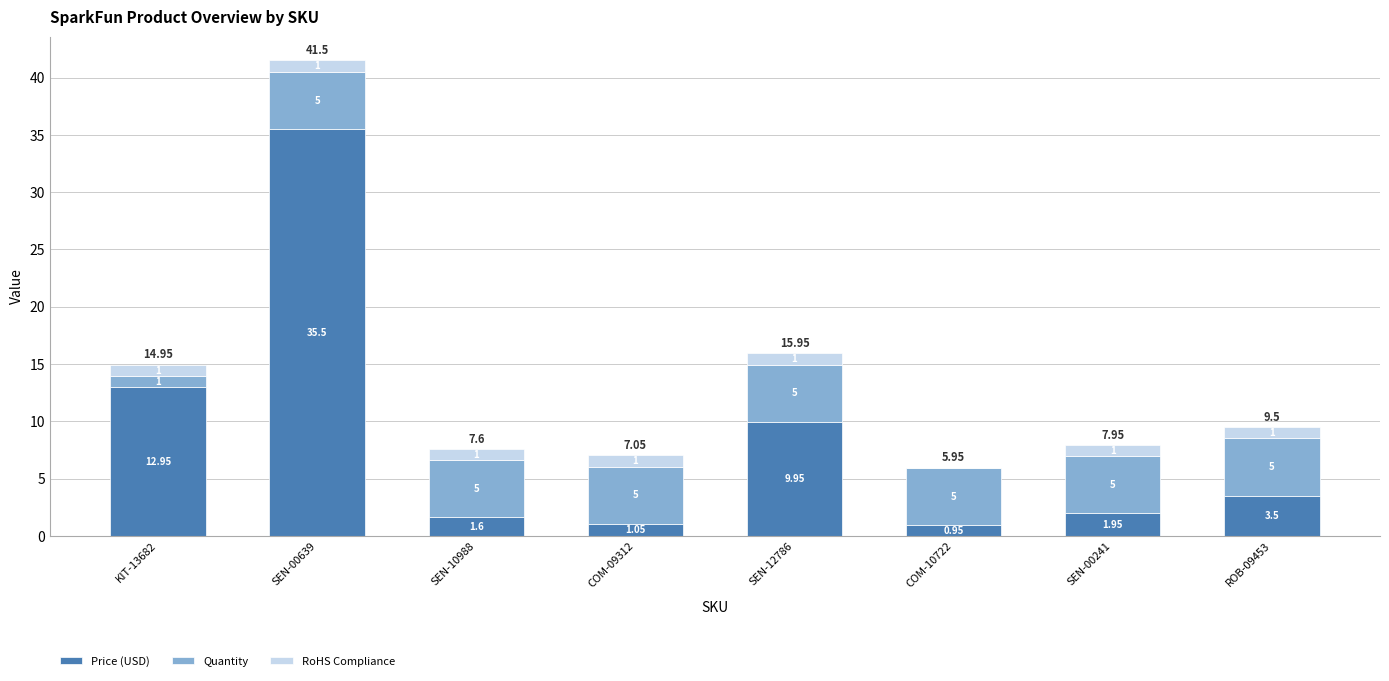

Are the bars grouped side by side (vs. stacked)?

No